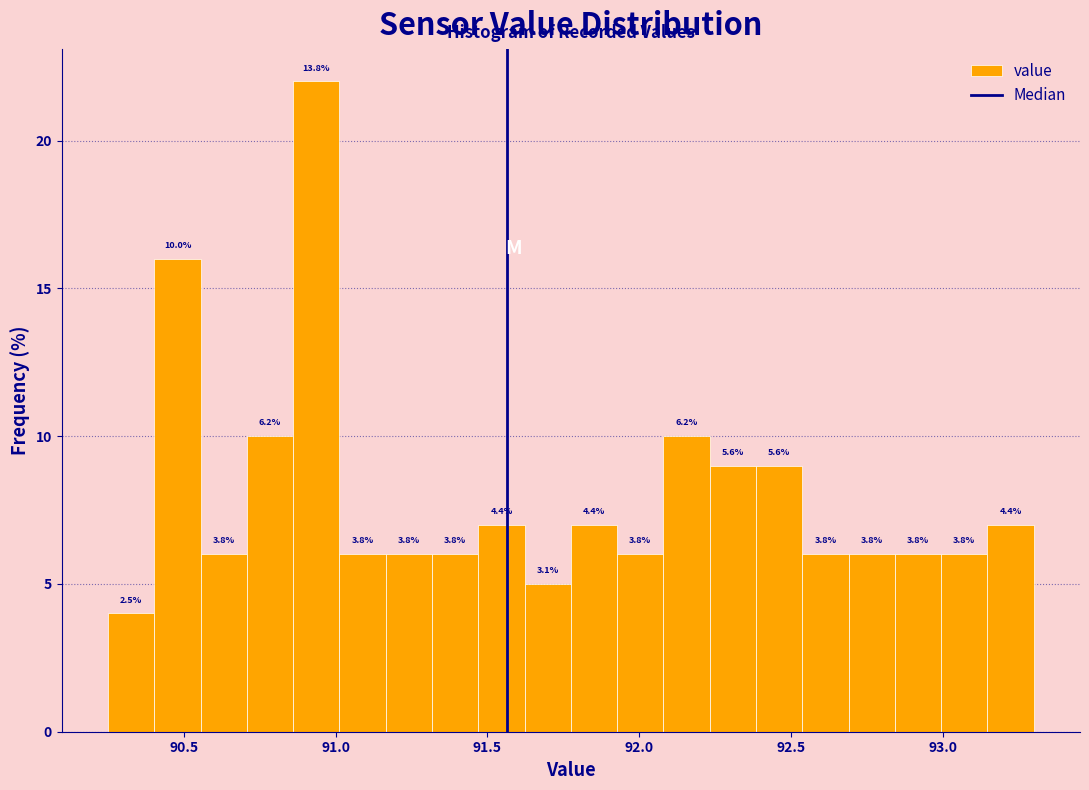

Read against the x-axis, roughly where is the centre of the tallest bar?

90.95